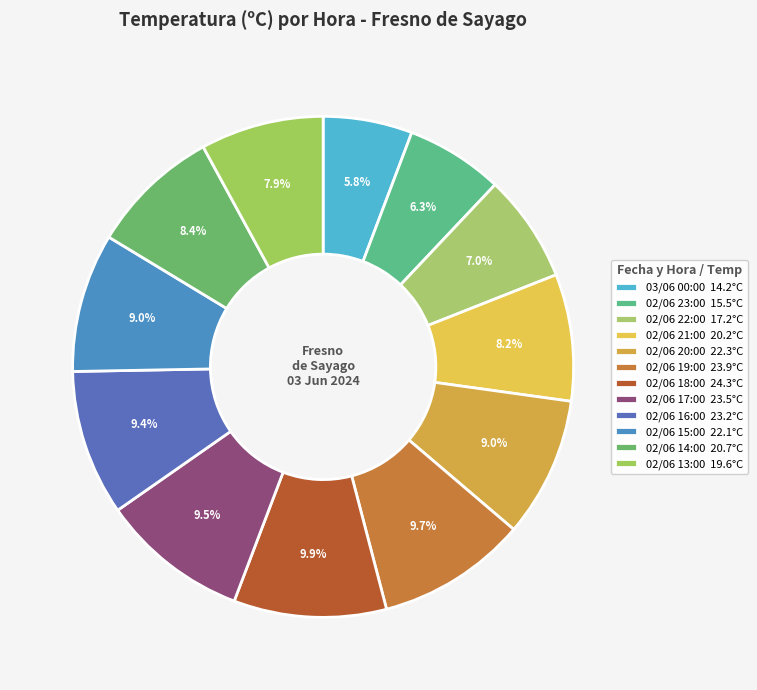

How many slices are in this pie chart?

12